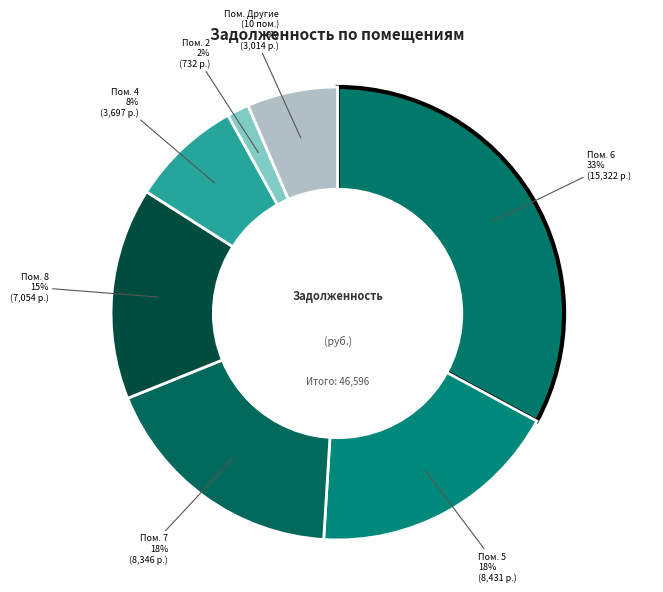

Which category has the biggest portion of the pie?

6